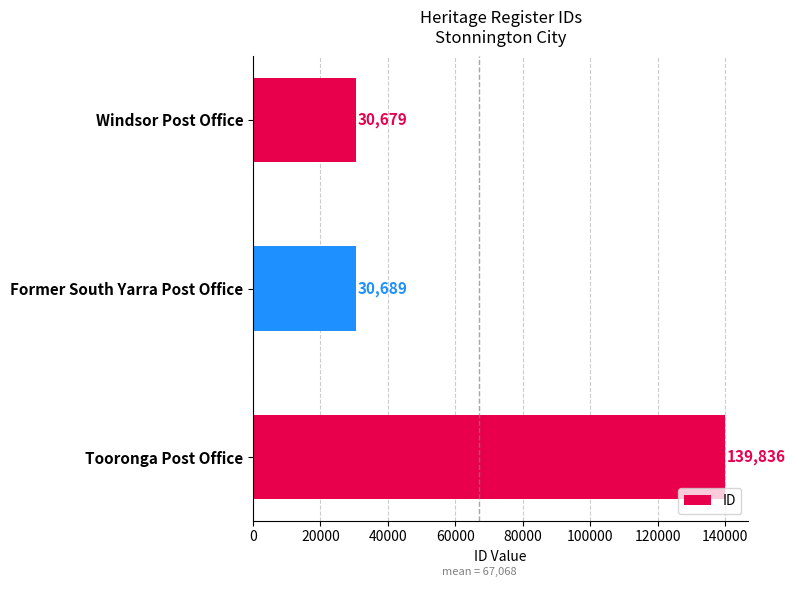

What is the change in value from Windsor Post Office to Tooronga Post Office?

+109157